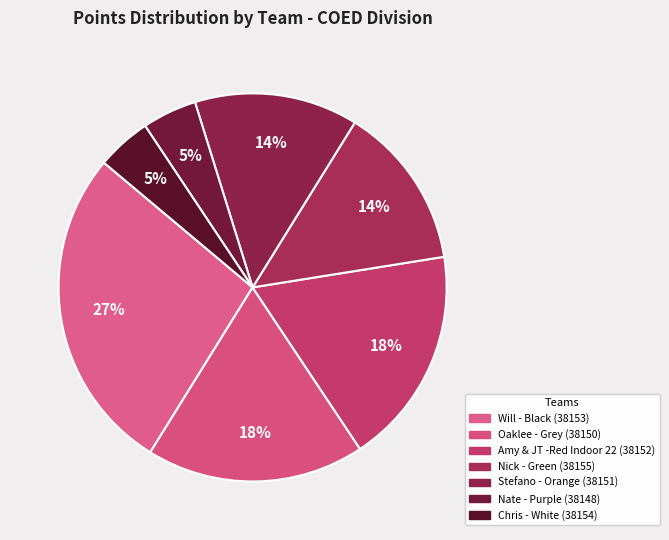

Count the number of slices in the pie.

7